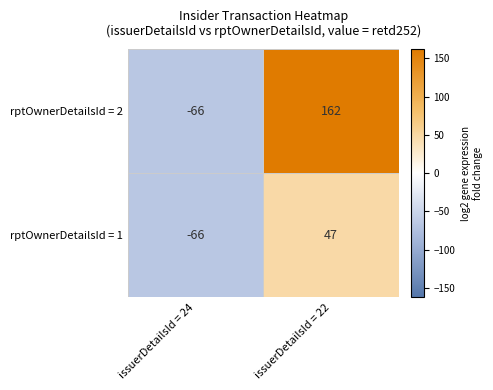

What is the sum of the rptOwnerDetailsId = 2 values at issuerDetailsId = 24 and issuerDetailsId = 22?

96